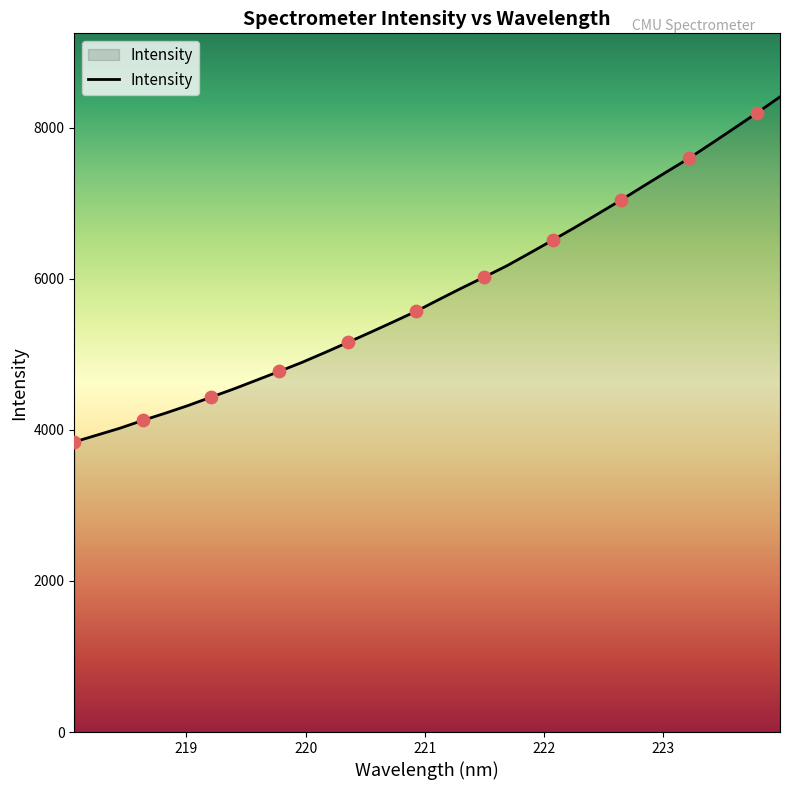

What is the difference between the maximum and minimum values?

4569.2